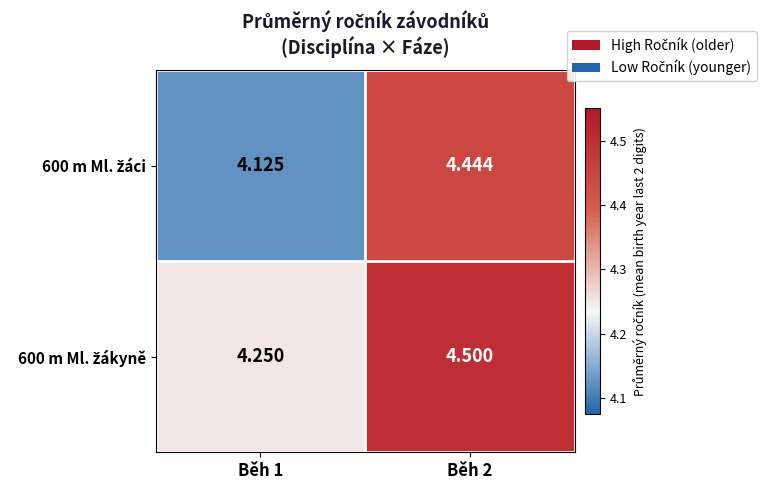

Which category has the highest value across all series?

Běh 2